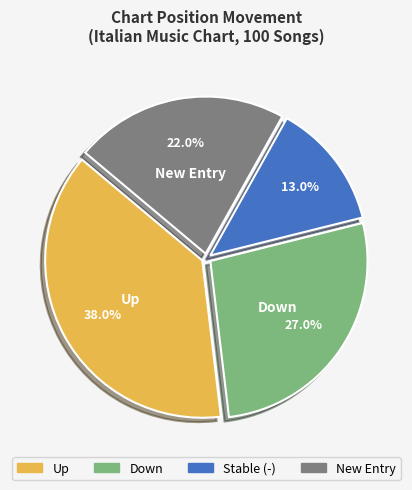

To the nearest percent, what is the difference between the largest and smallest slice percentages?

25%